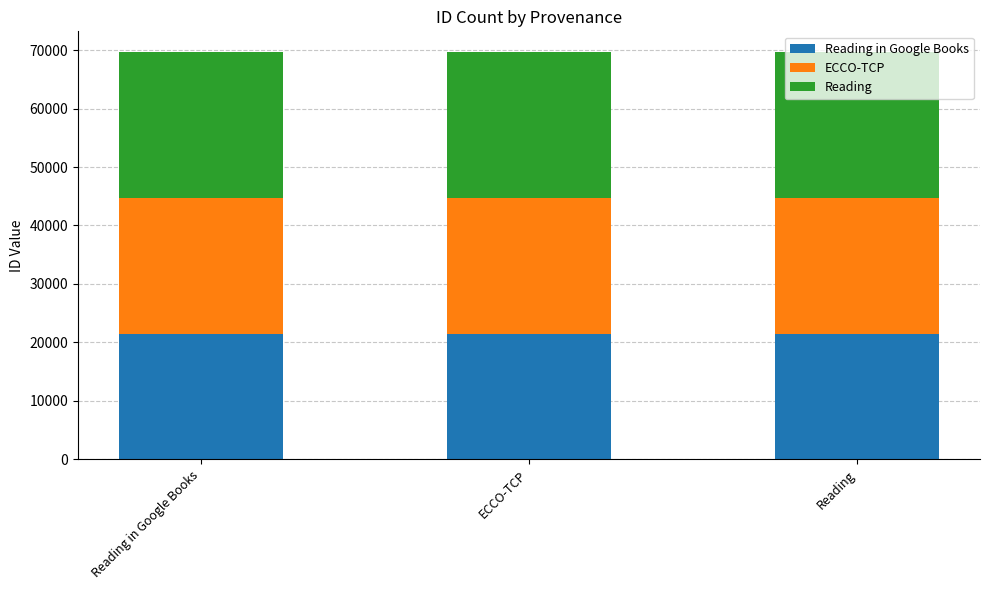

What is the total value across all series at Reading?

69727